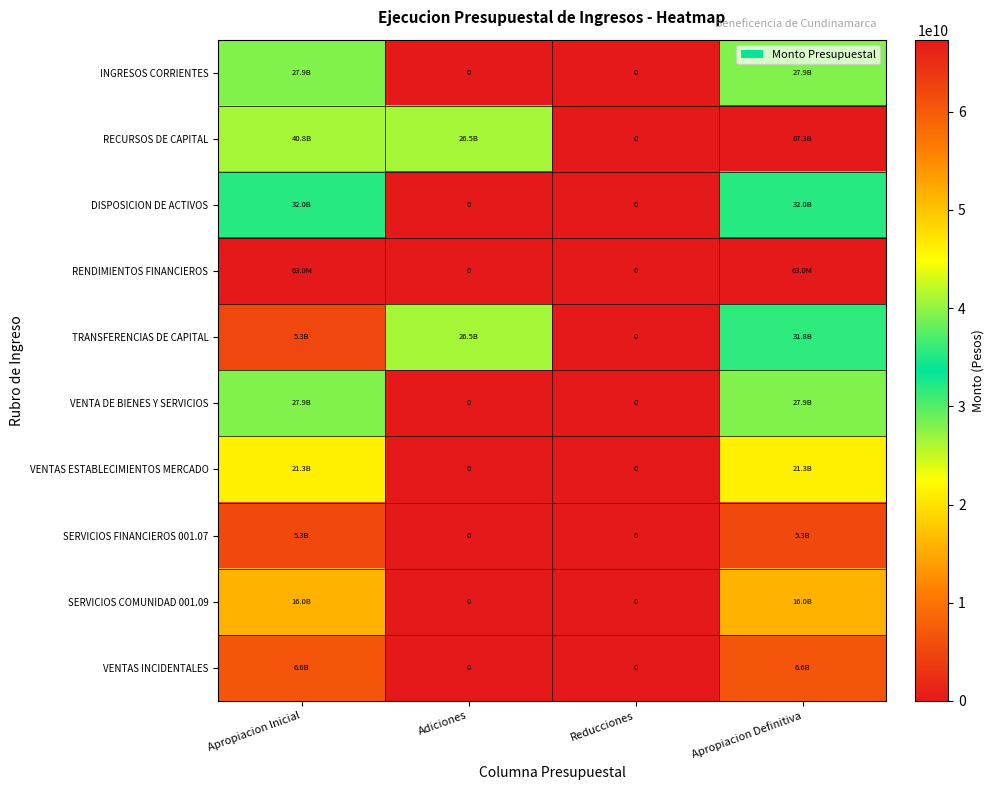

What is the average value of the VENTAS ESTABLECIMIENTOS MERCADO series?

10650000000